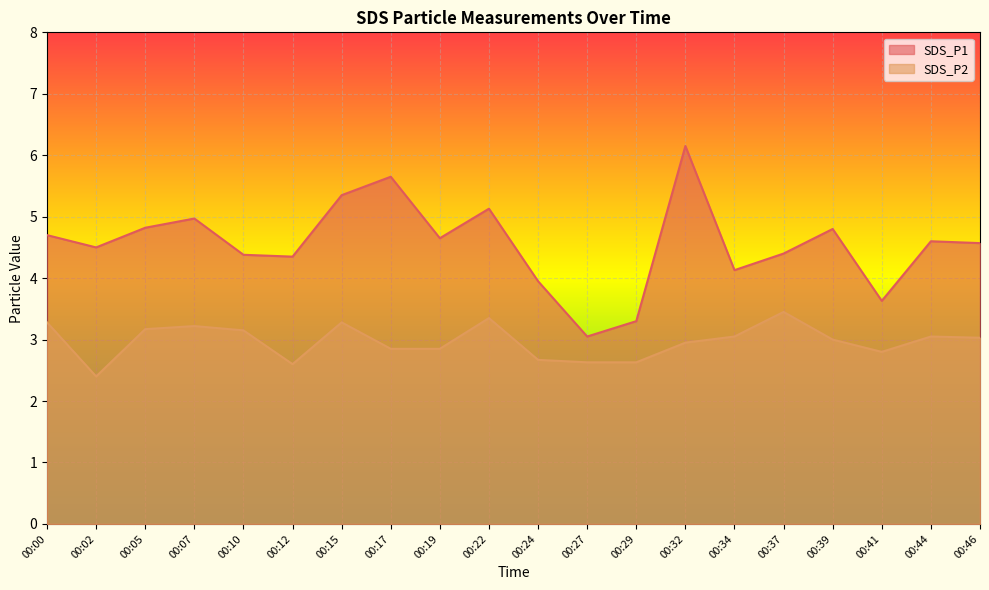

Rank the series by their average value, from highest to lowest.

SDS_P1, SDS_P2